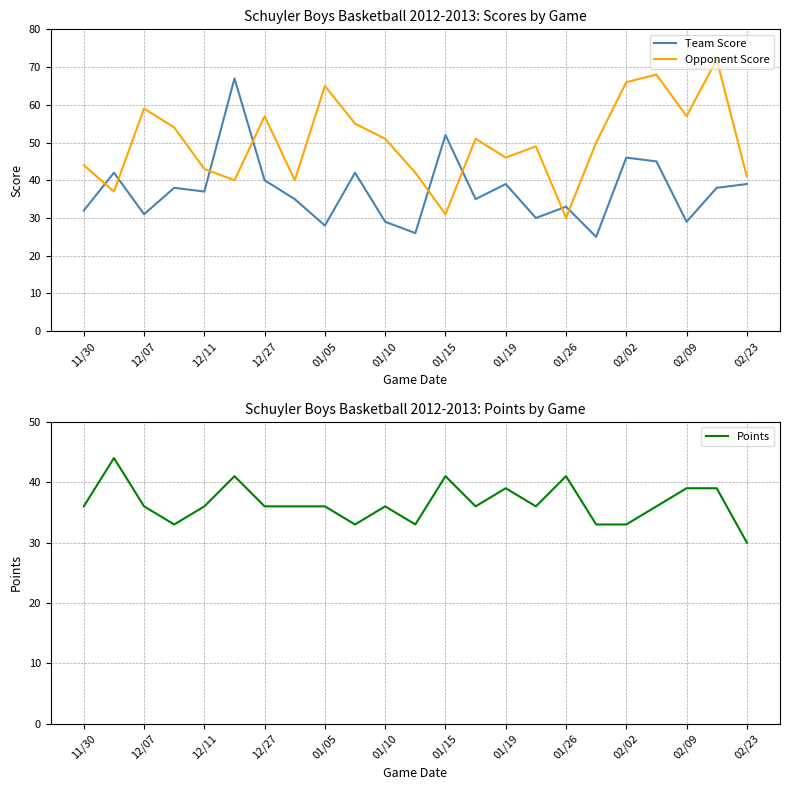

How many interior local peaks does the Points series have?

6